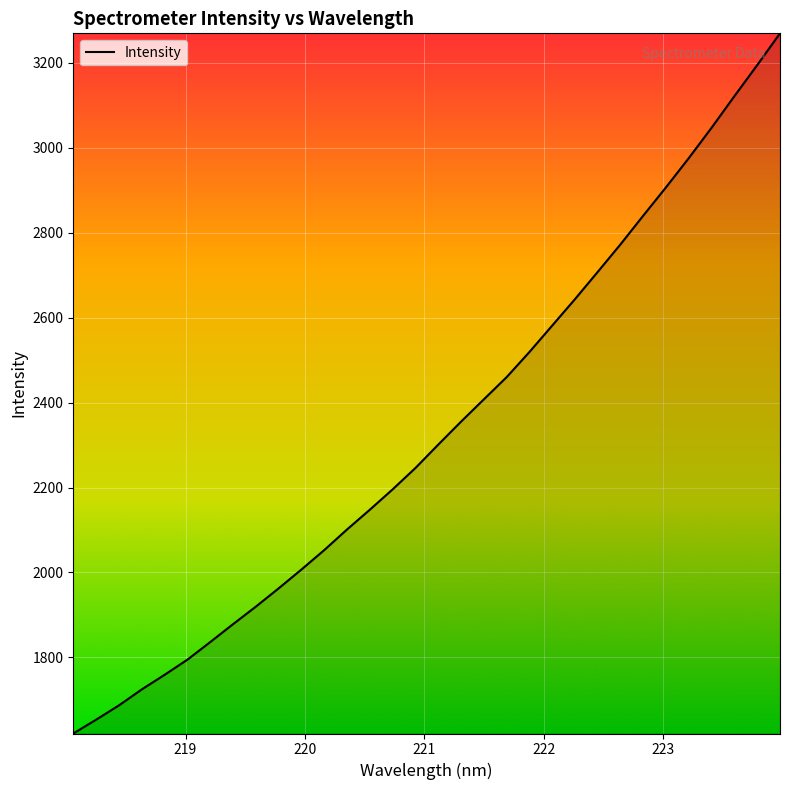

What is the greatest value displayed?

3269.5